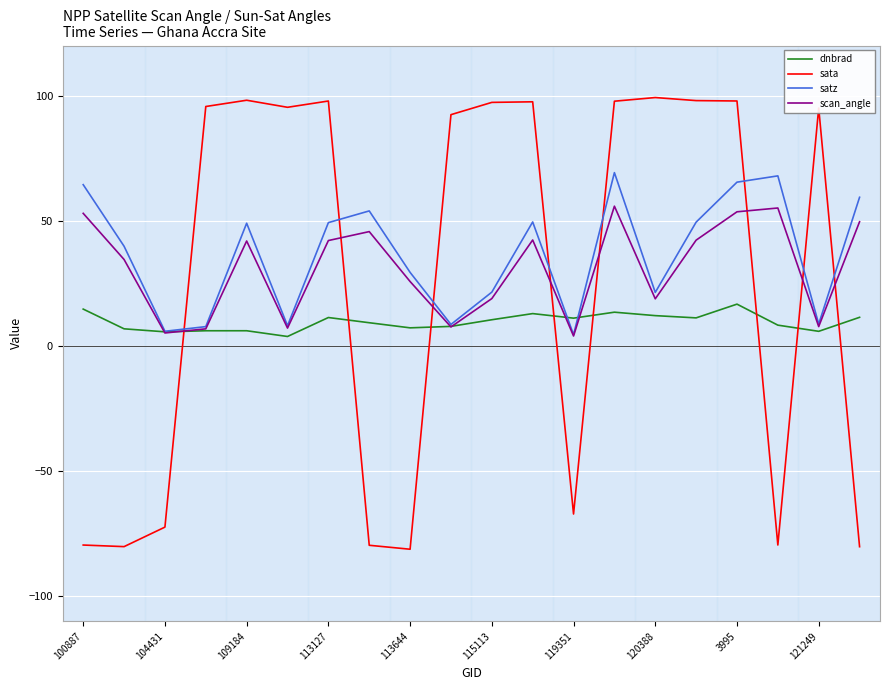

Which series has the widest spread of values?

sata